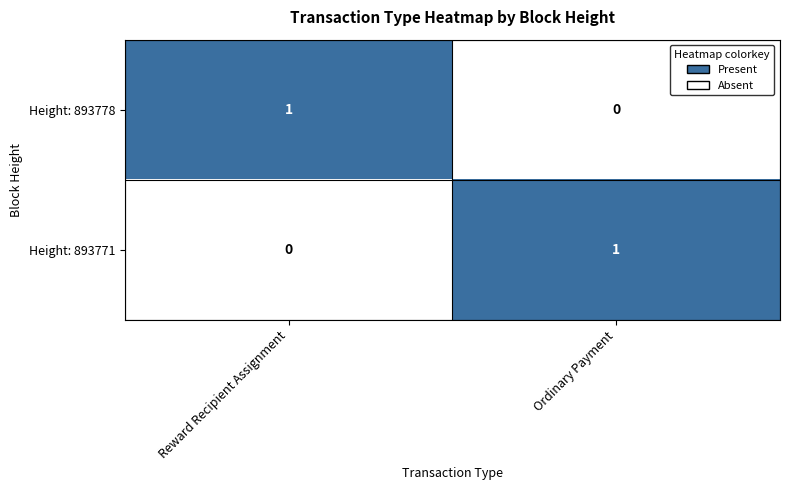

The Height: 893778 series shows 0 at Reward Recipient Assignment. True or false?

False